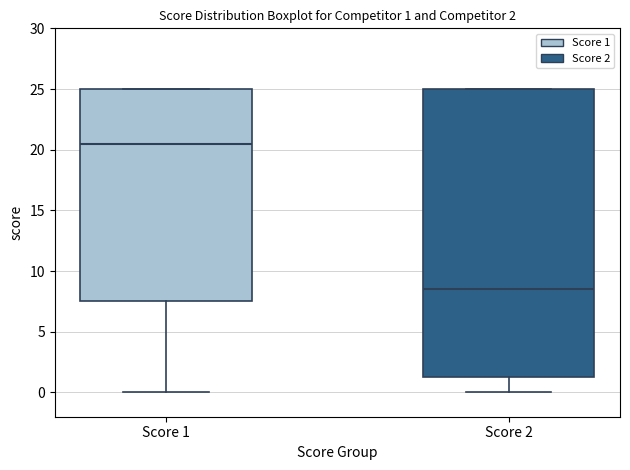

Comparing the boxes themselves (not the whiskers), which one is the tallest?

Score 2